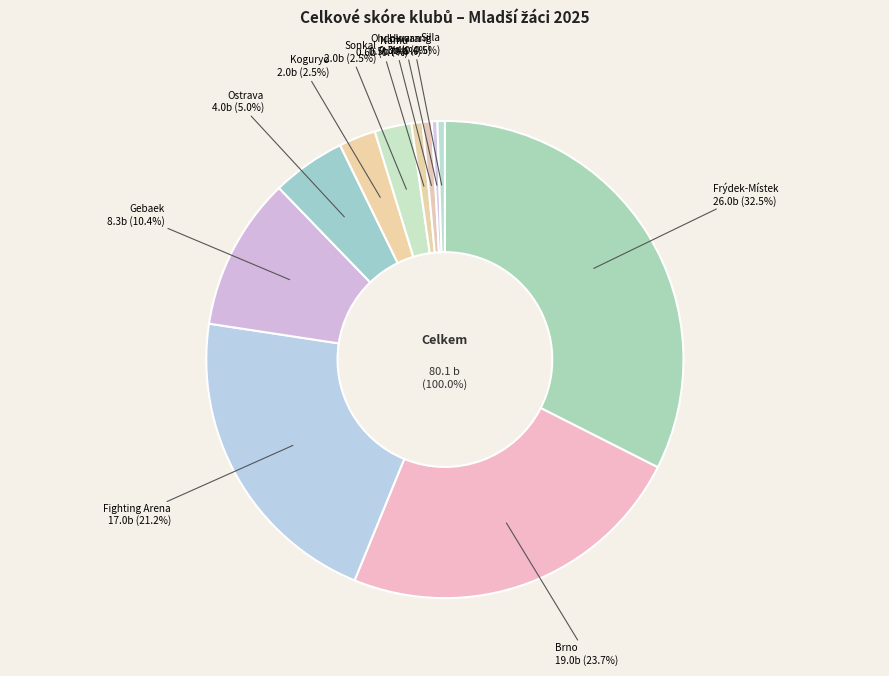

Do Silla and Brno together represent more than half of the pie?

No